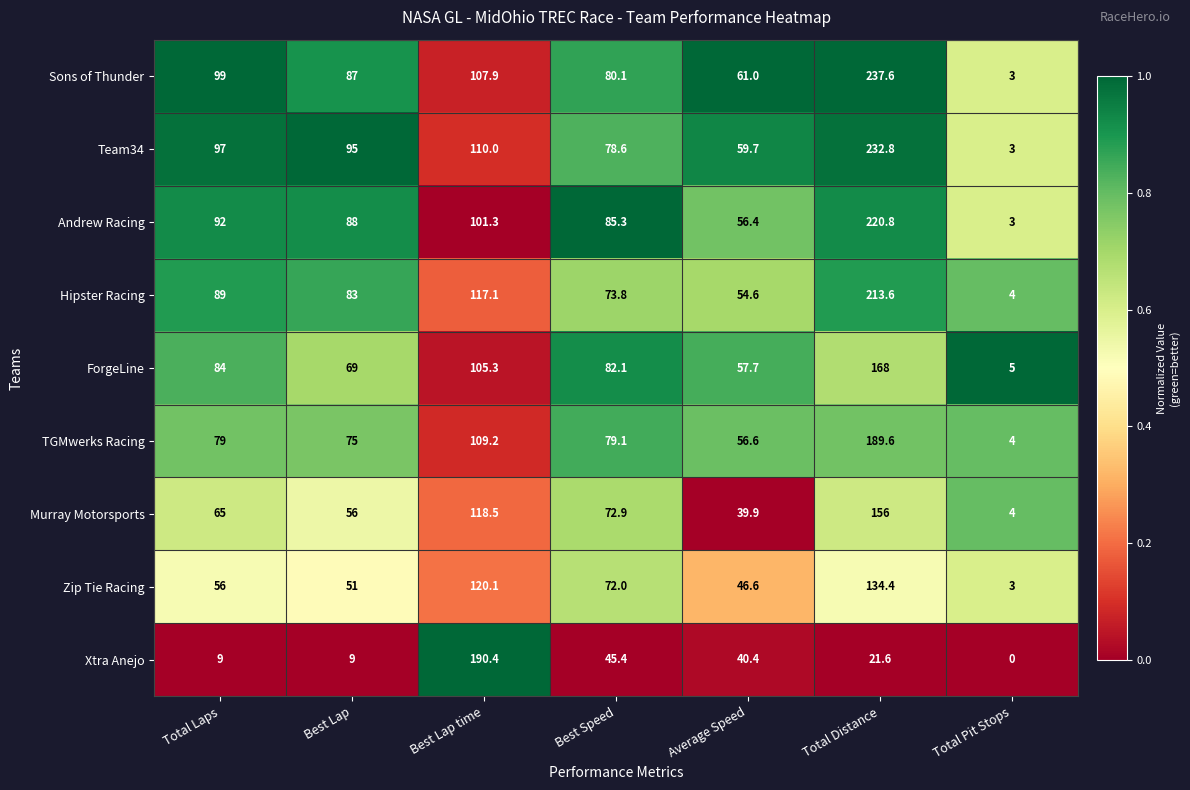

Which series has the largest total across all categories?

Team34